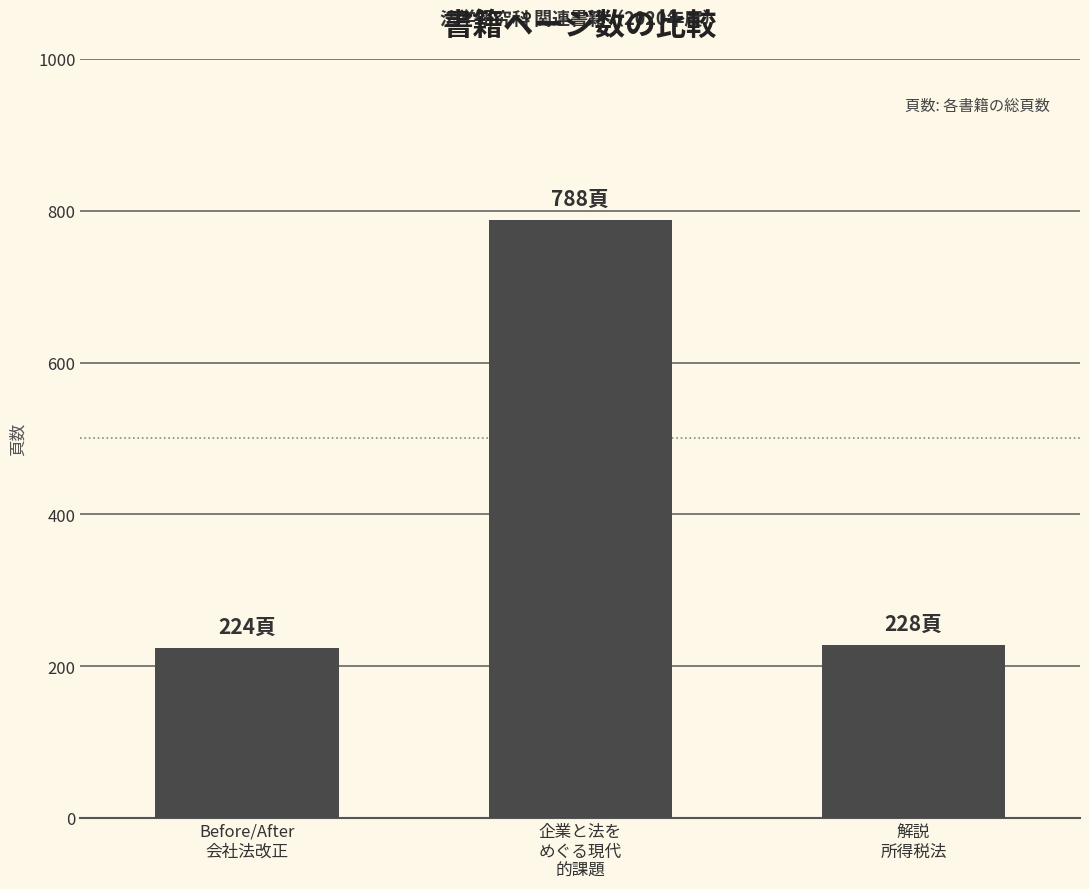

What is the maximum value shown in the chart?

788